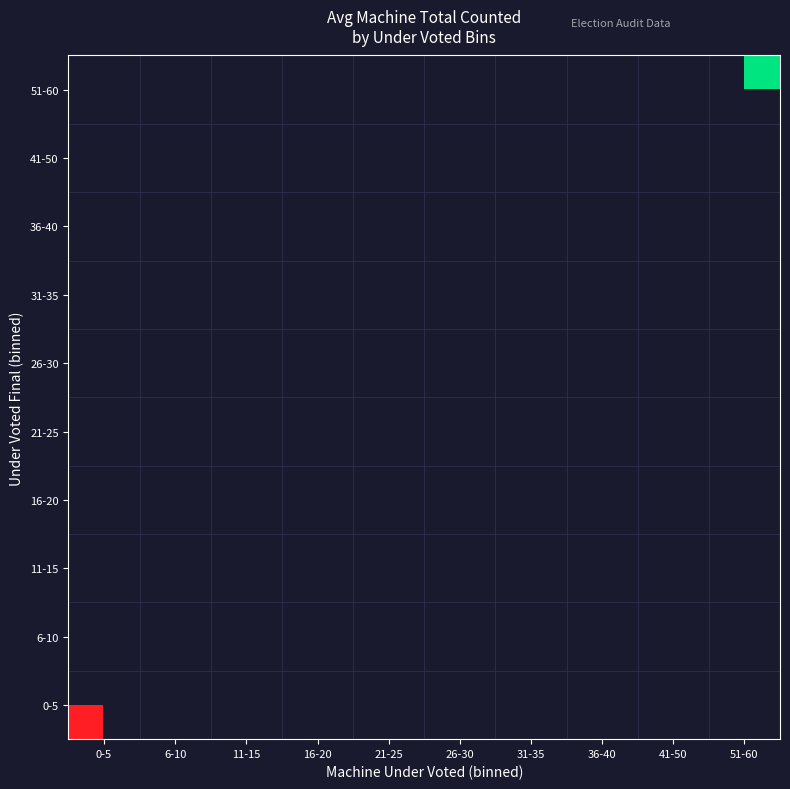

Between 51-60 and 41-50, which is larger?

41-50